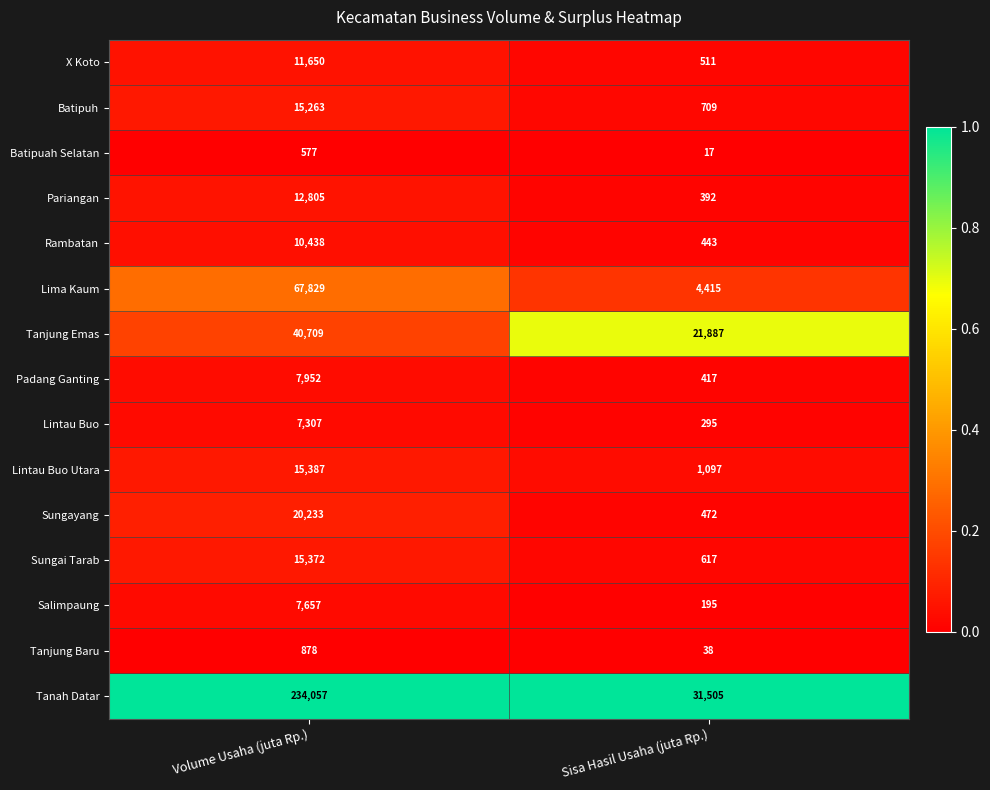

Which category has the lowest value across all series?

Sisa Hasil Usaha (juta Rp.)